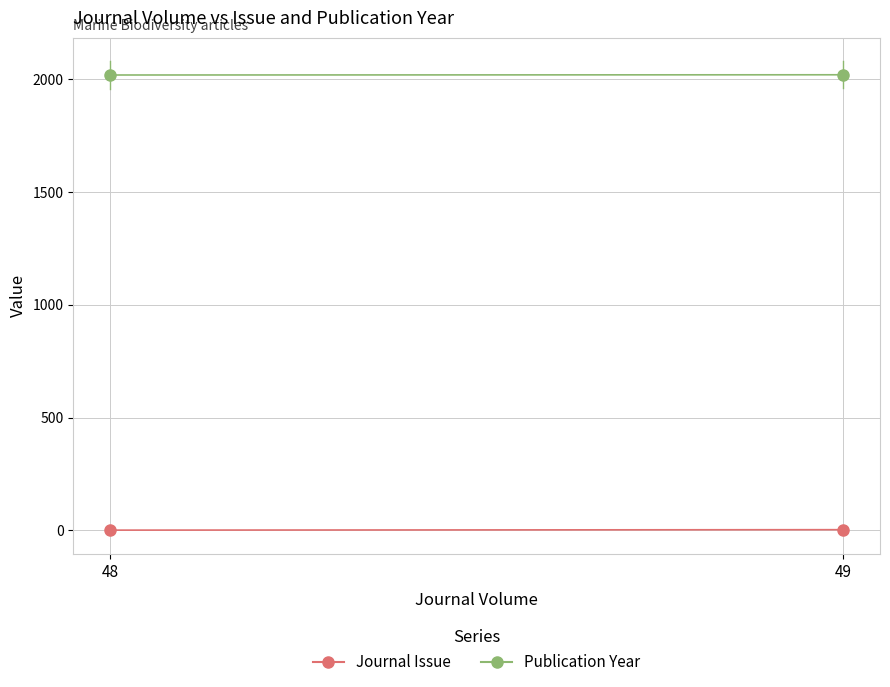

How many lines are shown in the chart?

2